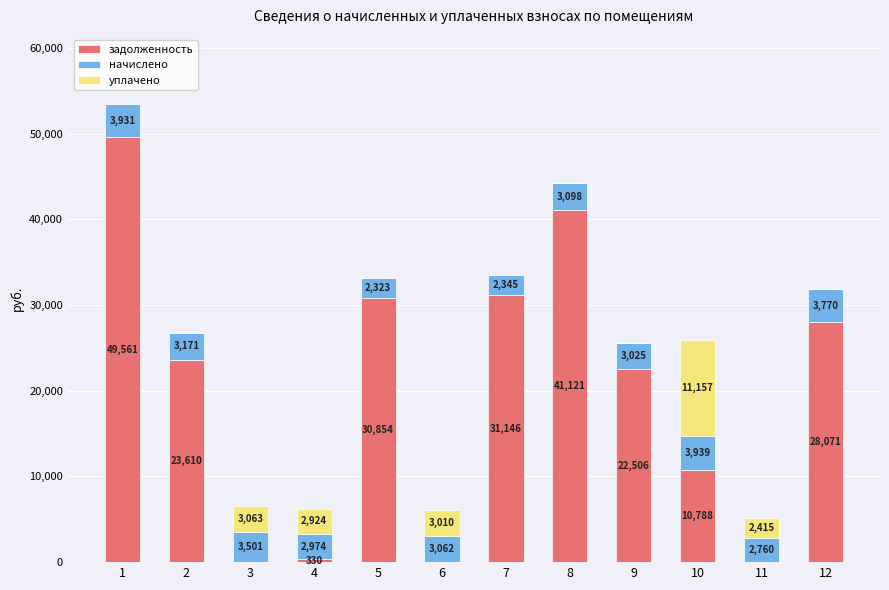

Is it true that задолженность equals 0.0 at 6?

True